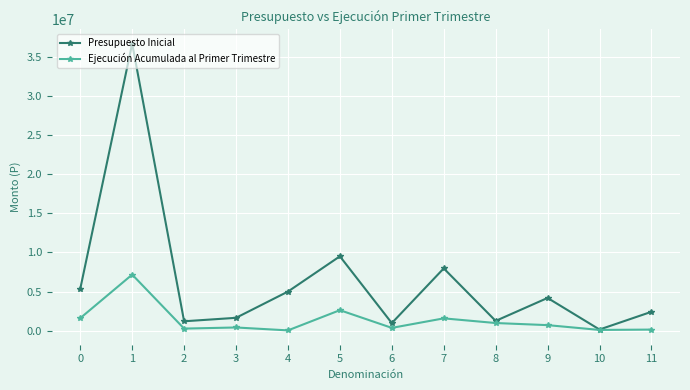

Is the value of Ejecución Acumulada al Primer Trimestre at 2 greater than the value of Presupuesto Inicial at 5?

No